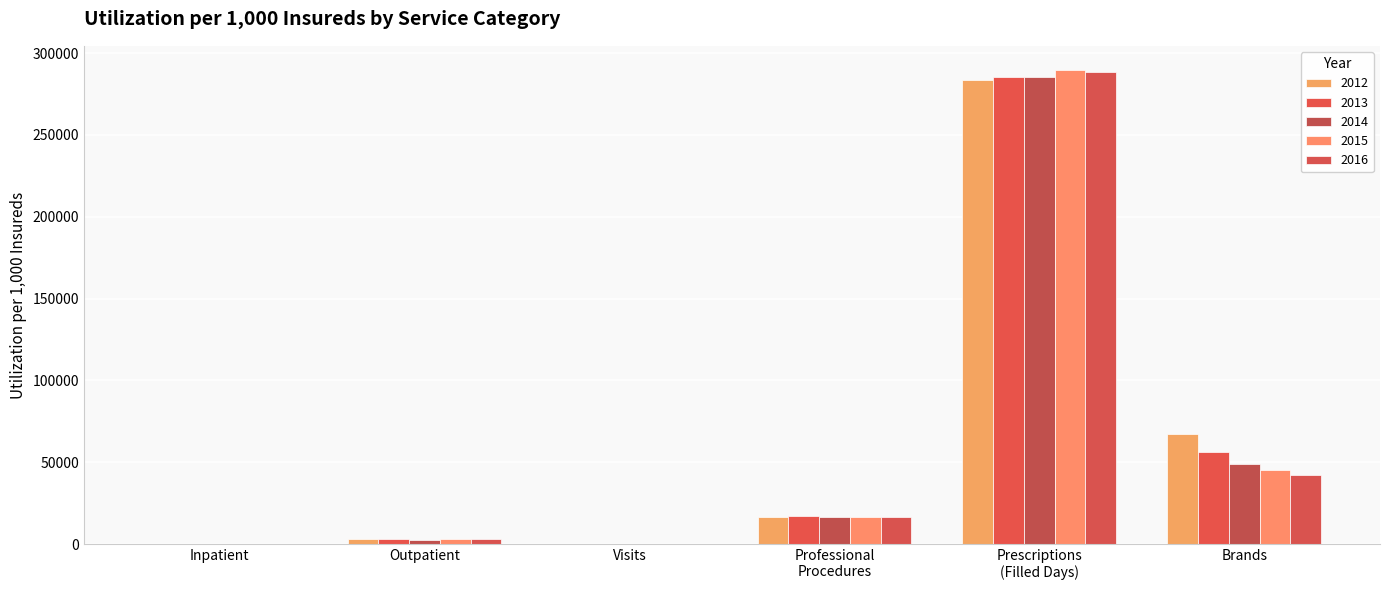

The 2016 series shows 288759.3 at Prescriptions
(Filled Days). True or false?

True